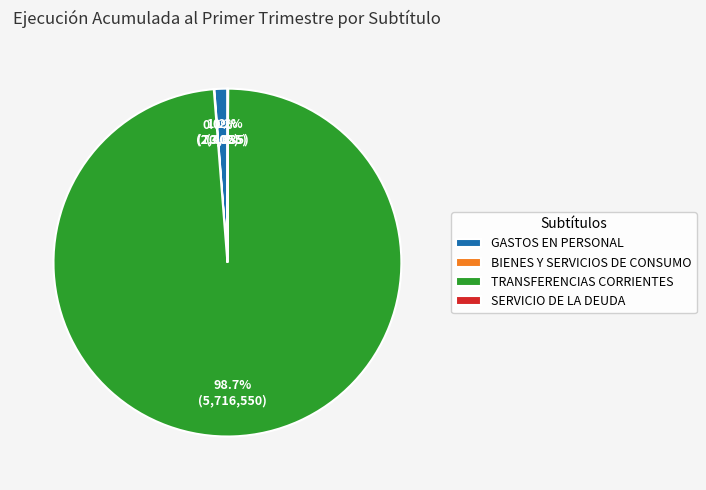

To the nearest percent, what is the difference between the largest and smallest slice percentages?

99%